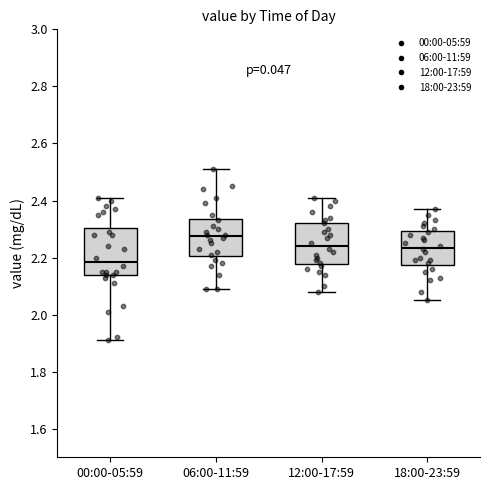

Comparing the boxes themselves (not the whiskers), which one is the tallest?

00:00-05:59